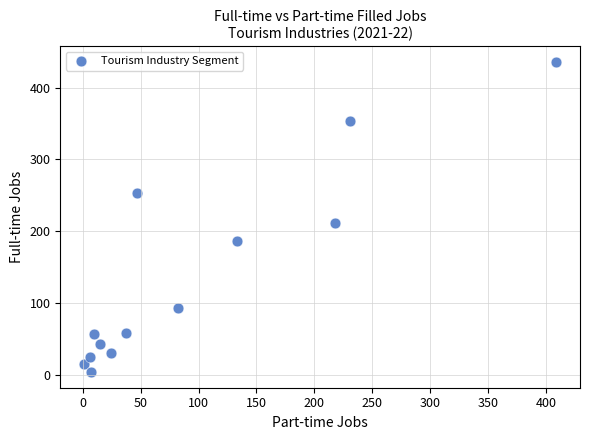

What Y value in the scatter plot is closest to 220?

212